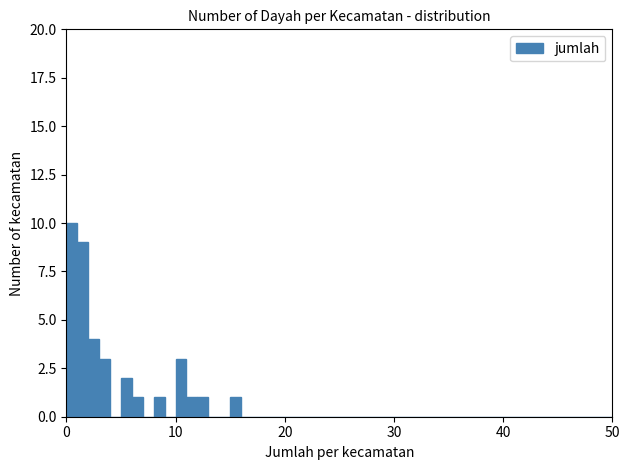

Read against the x-axis, roughly where is the centre of the tallest bar?

1